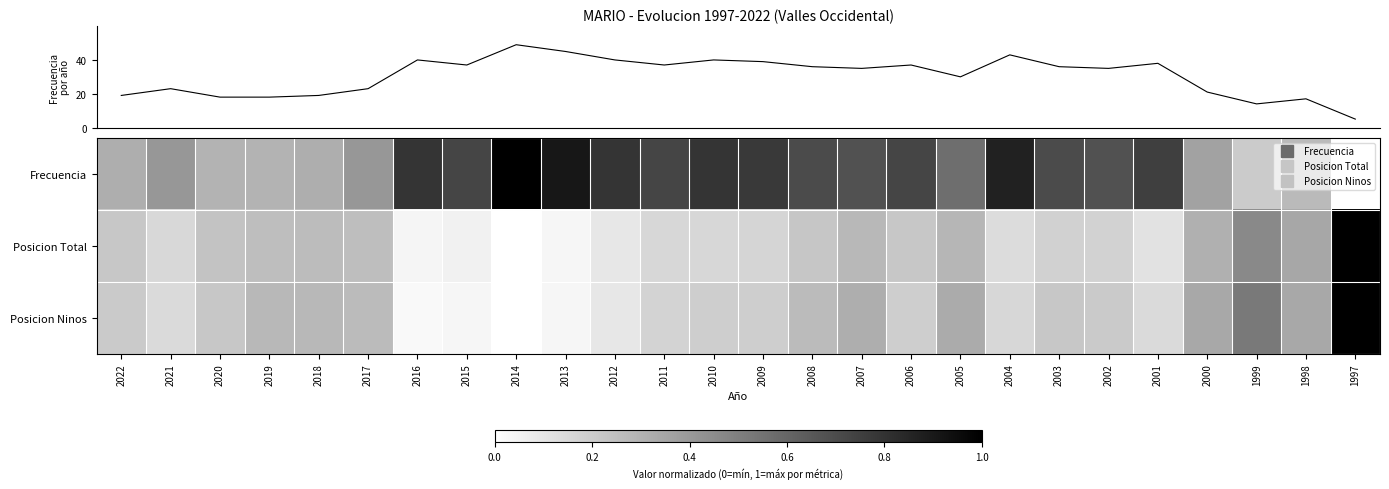

Which series changed the most between 2021 and 2001?

Frecuencia